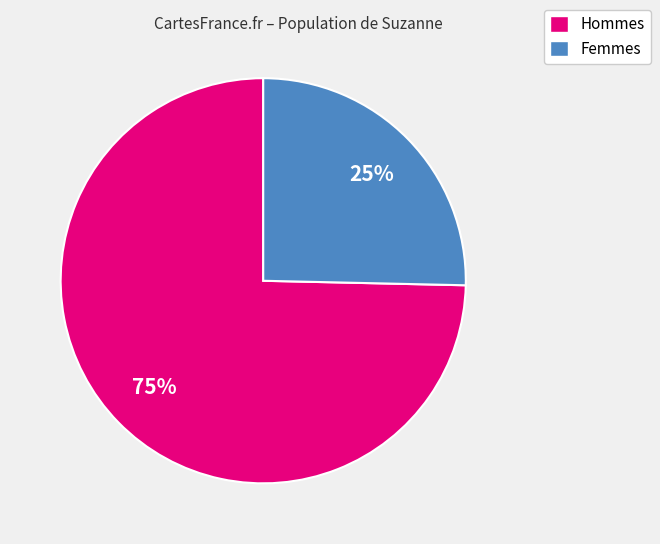

The Hommes slice represents 75% of the pie. True or false?

True